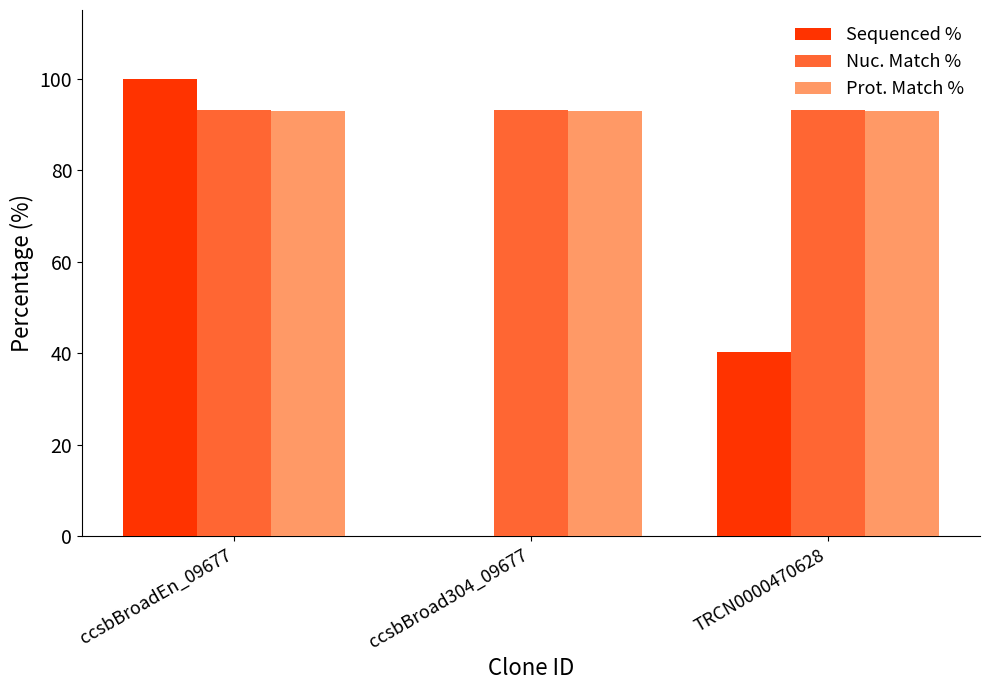

Are the bars horizontal?

No